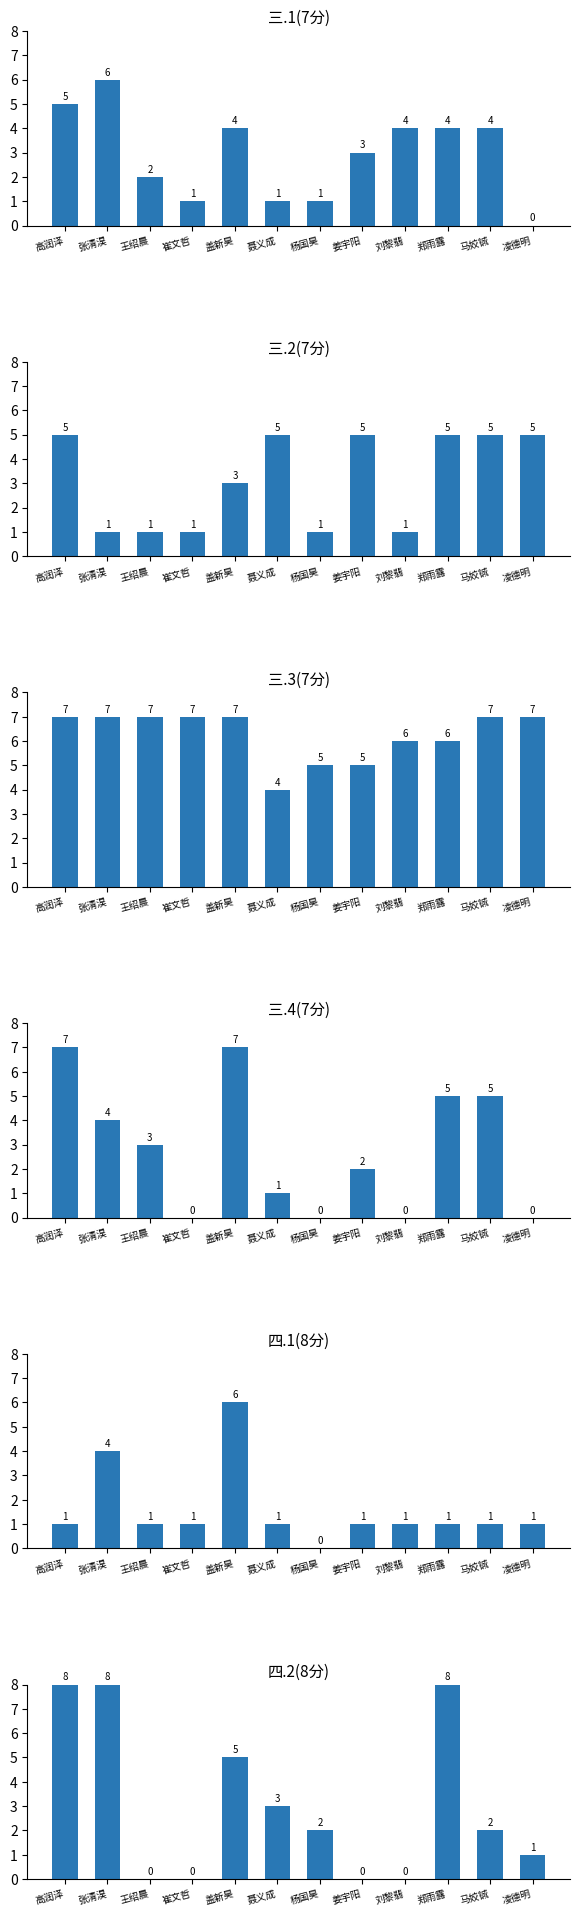

What is the spread (max minus min) of values at 郑雨露?

7